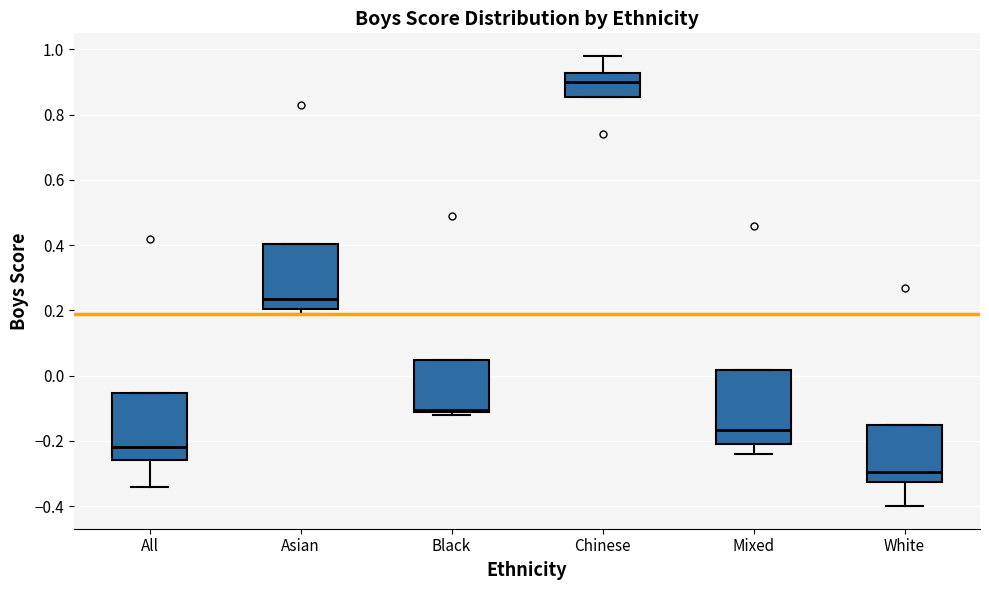

Reading left to right, transcribe this box plot: for each box, give where its median line is, the range the box spans, and where its two whiskers end, as read against the y-axis. The values are not printed on the chart, so give them approximately, as read against the axis.

All: median -0.22, box -0.26 to -0.06, whiskers -0.34 to -0.06
Asian: median 0.24, box 0.20 to 0.40, whiskers 0.20 (just below the box's lower edge) to 0.40
Black: median -0.10, box -0.12 to 0.04, whiskers -0.12 (just below the box's lower edge) to 0.04
Chinese: median 0.90, box 0.86 to 0.92, whiskers 0.86 to 0.98
Mixed: median -0.16, box -0.20 to 0.02, whiskers -0.24 to 0.02
White: median -0.30, box -0.32 to -0.14, whiskers -0.40 to -0.14